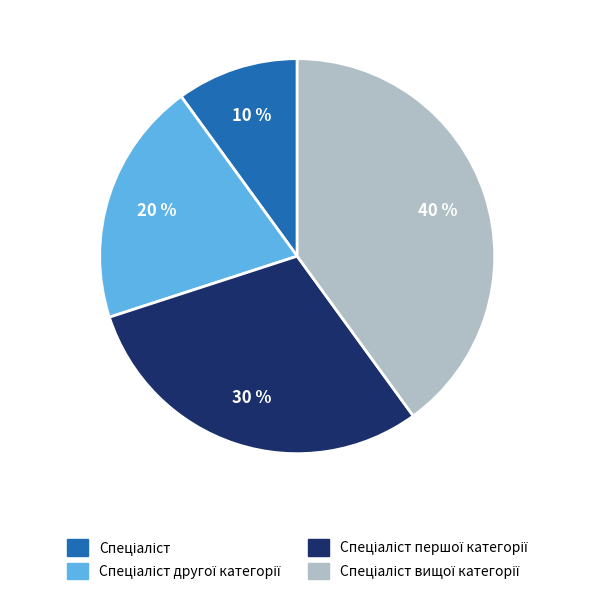

Does any single category account for the majority?

No